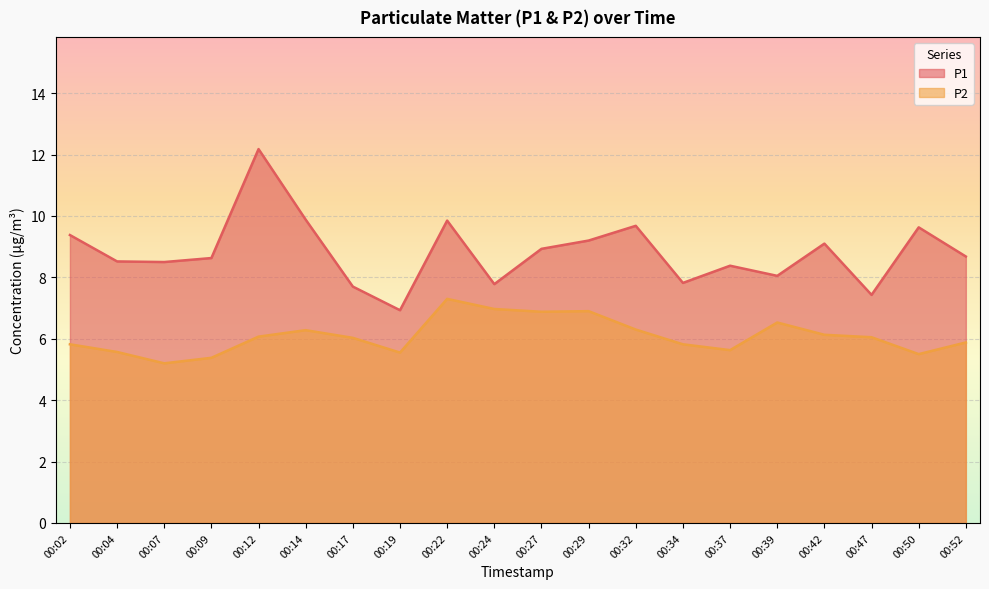

At which category does P2 reach its first local peak?

00:14